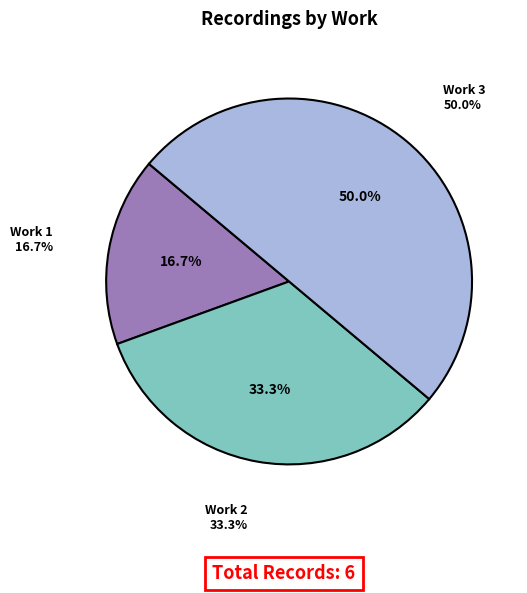

Is it true that Baby tank, Foxtrot Hunt (21416e) is 11% of the pie?

False